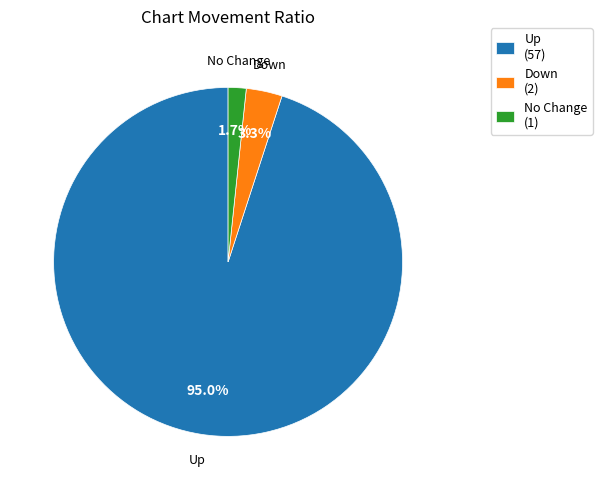

What is the largest slice in the pie chart?

Up